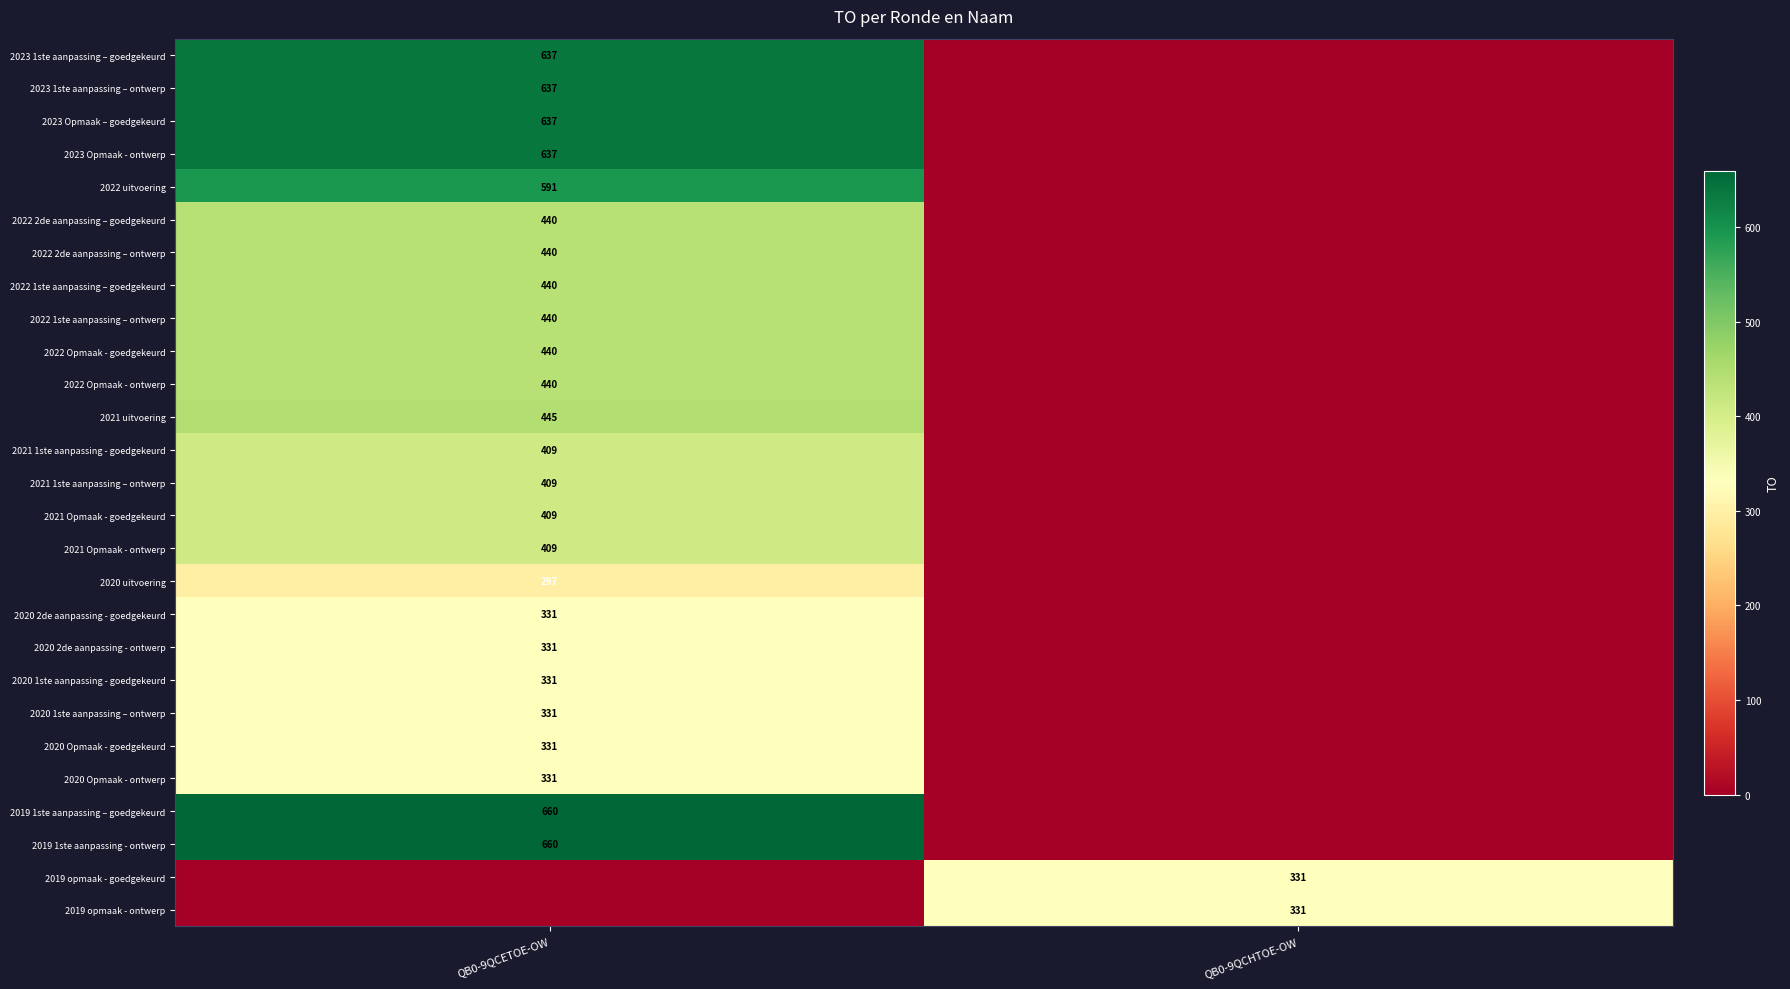

The value of 2021 1ste aanpassing – ontwerp at QB0-9QCETOE-OW is 168. True or false?

False